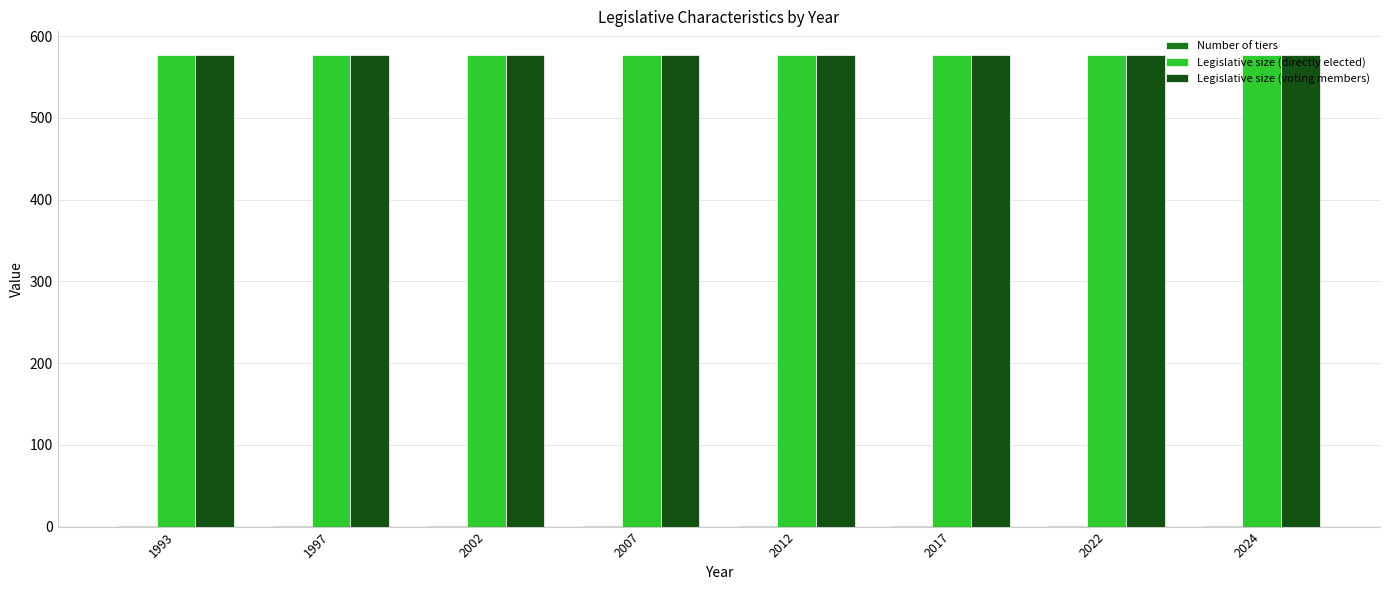

The Legislative size (directly elected) series shows 797 at 2012. True or false?

False